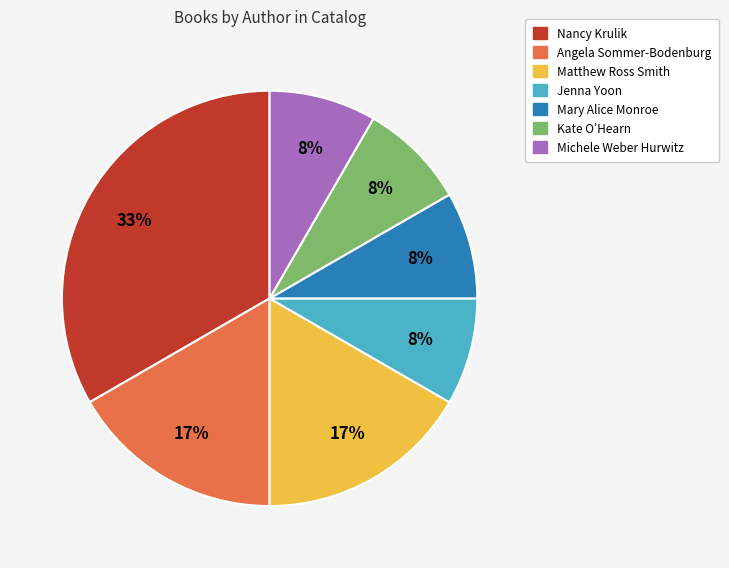

Is there a majority slice in this chart?

No